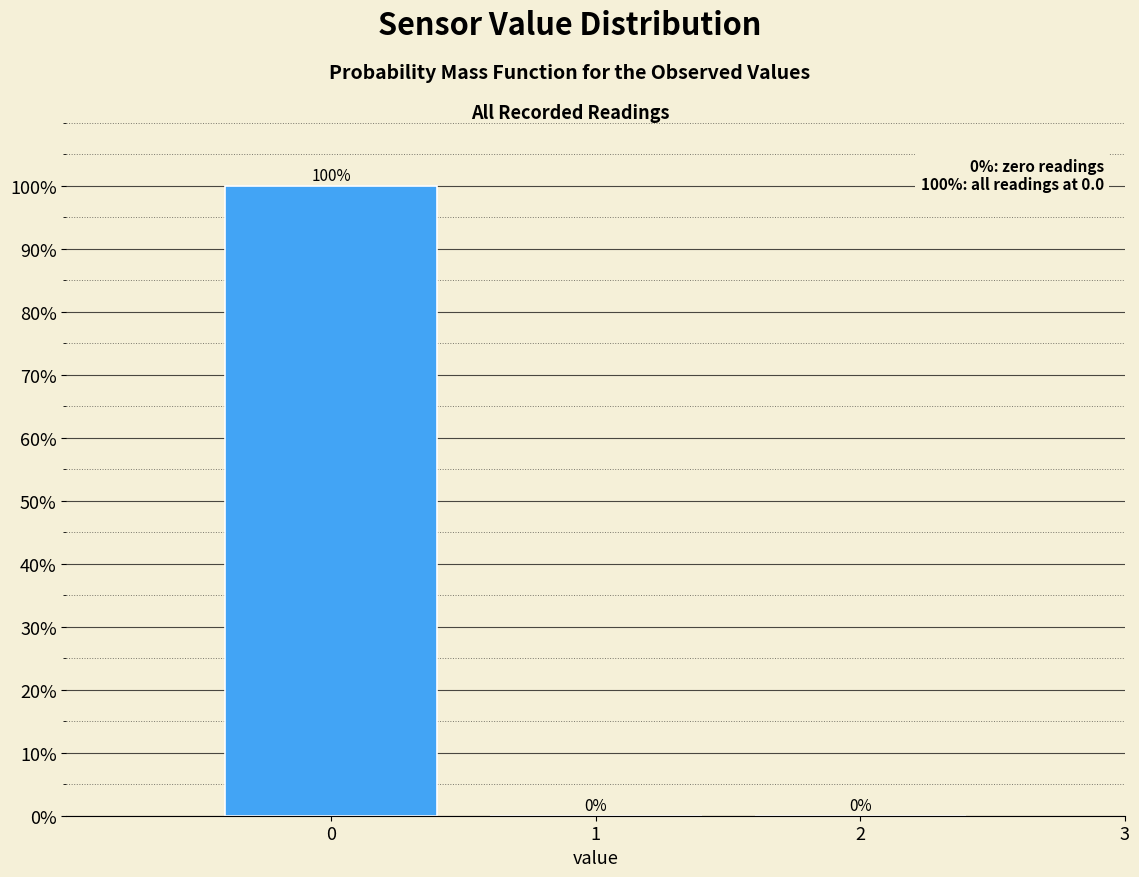

Reading left to right, list every bar in this chart as the range it spans on the x-axis followed by its height.

-0.5 to 0.5: 100
0.5 to 1.5: 0
1.5 to 2.5: 0